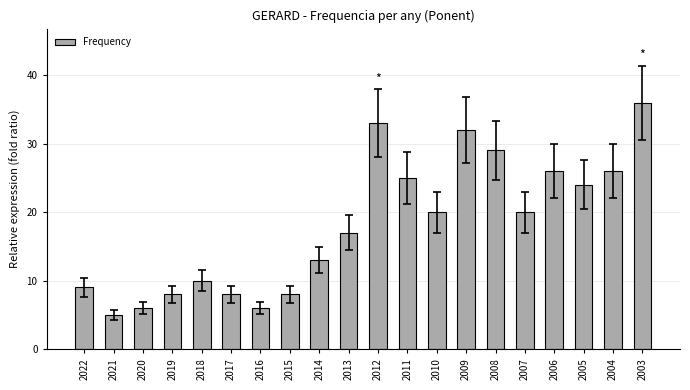

The value at 2004 is 26. True or false?

True